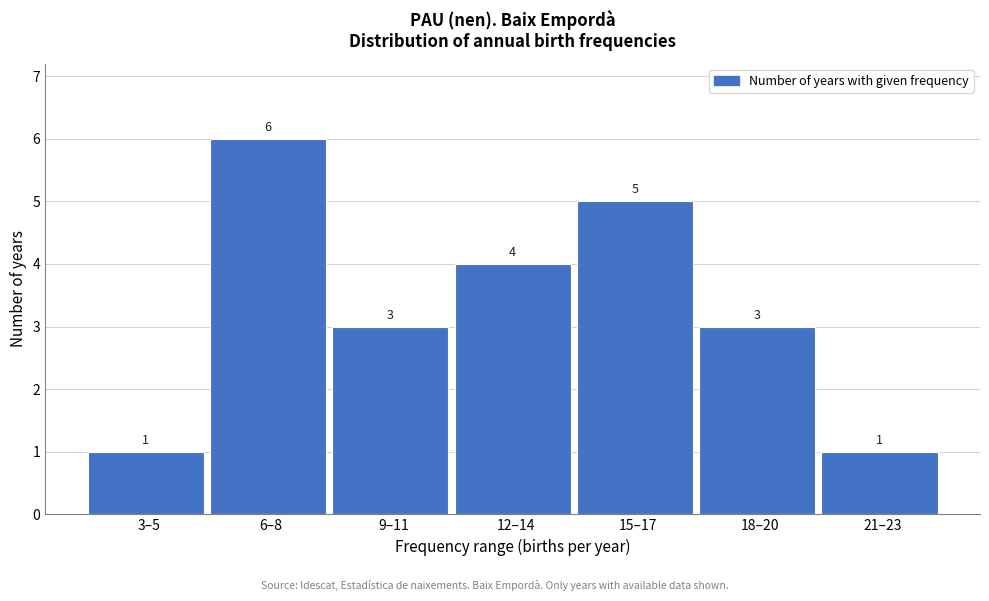

Reading left to right, extract all data points from this chart.

1	6	3	4	5	3	1